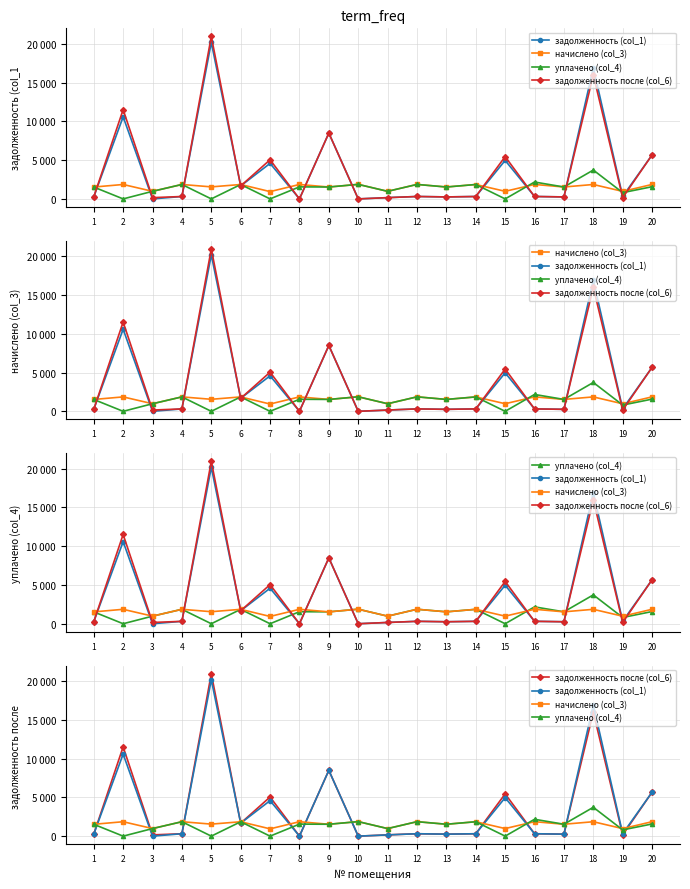

At which label is уплачено (col_4) closest to 1860?

4